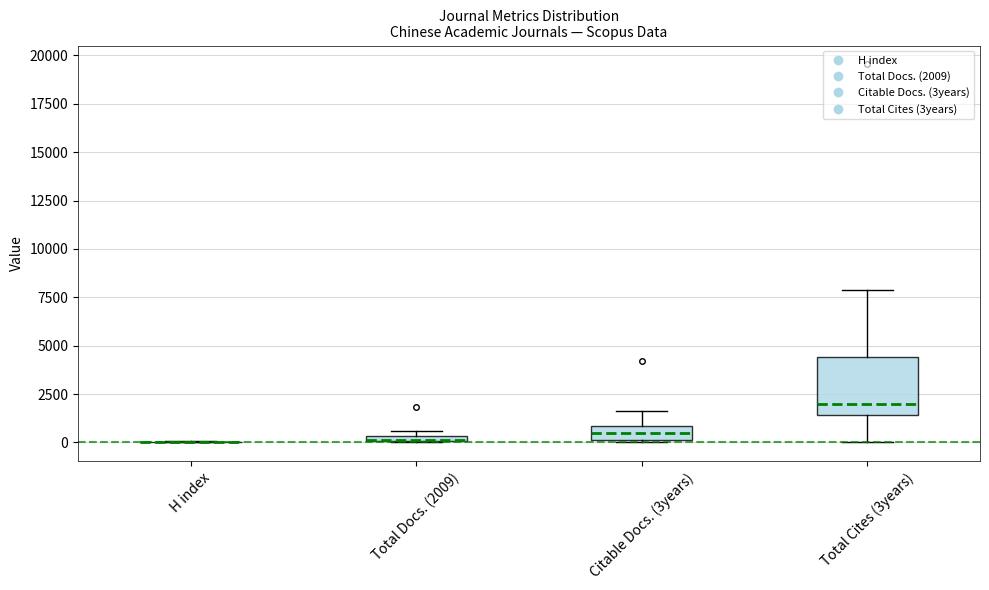

Comparing the boxes themselves (not the whiskers), which one is the tallest?

Total Cites (3years)